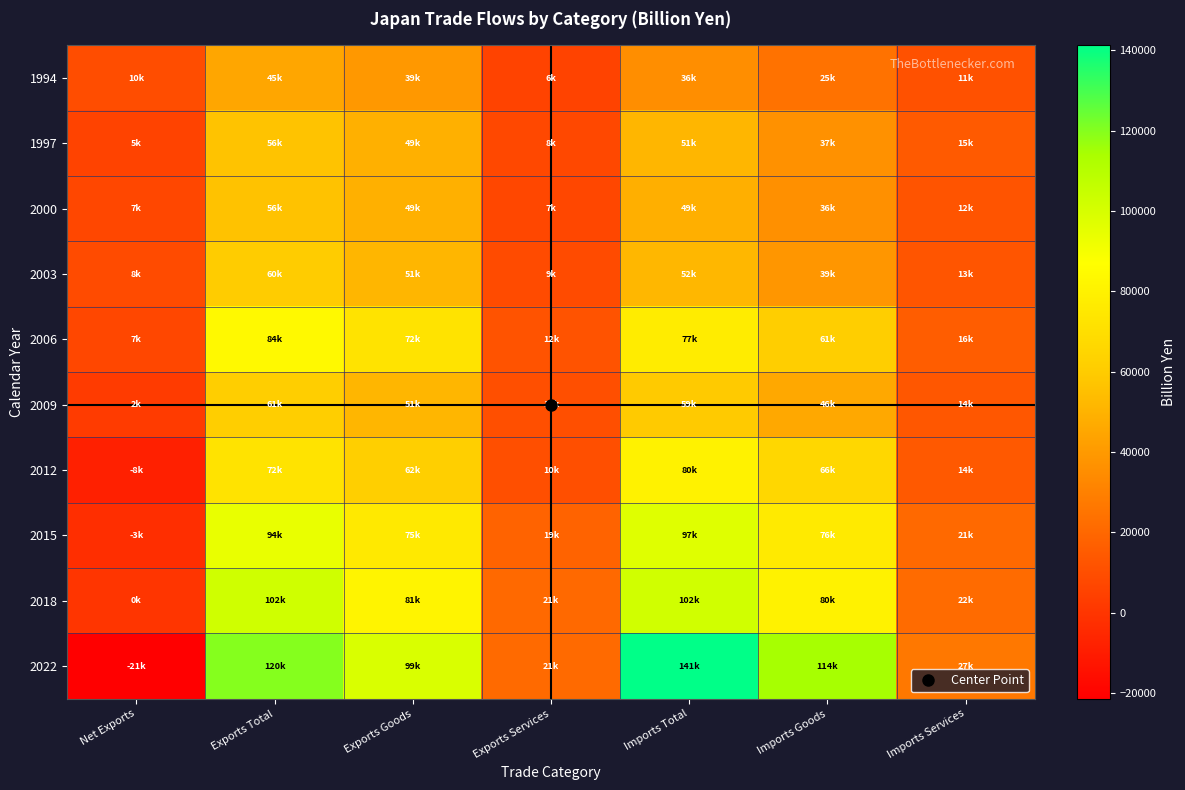

Between Imports Total and Imports Goods, which series saw the biggest shift?

2022